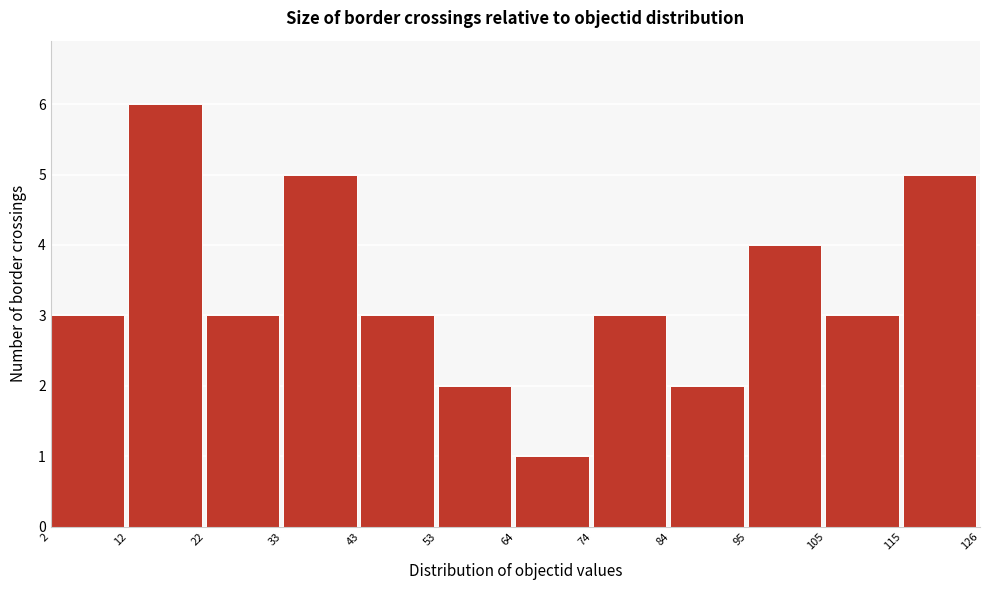

Reading left to right, list every bar in this chart as the range it spans on the x-axis followed by its height. The values are not printed on the chart, so give them approximately, as read against the axis.

2 to 12: 3
12 to 22: 6
22 to 33: 3
33 to 43: 5
43 to 53: 3
53 to 64: 2
64 to 74: 1
74 to 84: 3
84 to 95: 2
95 to 105: 4
105 to 115: 3
115 to 126: 5